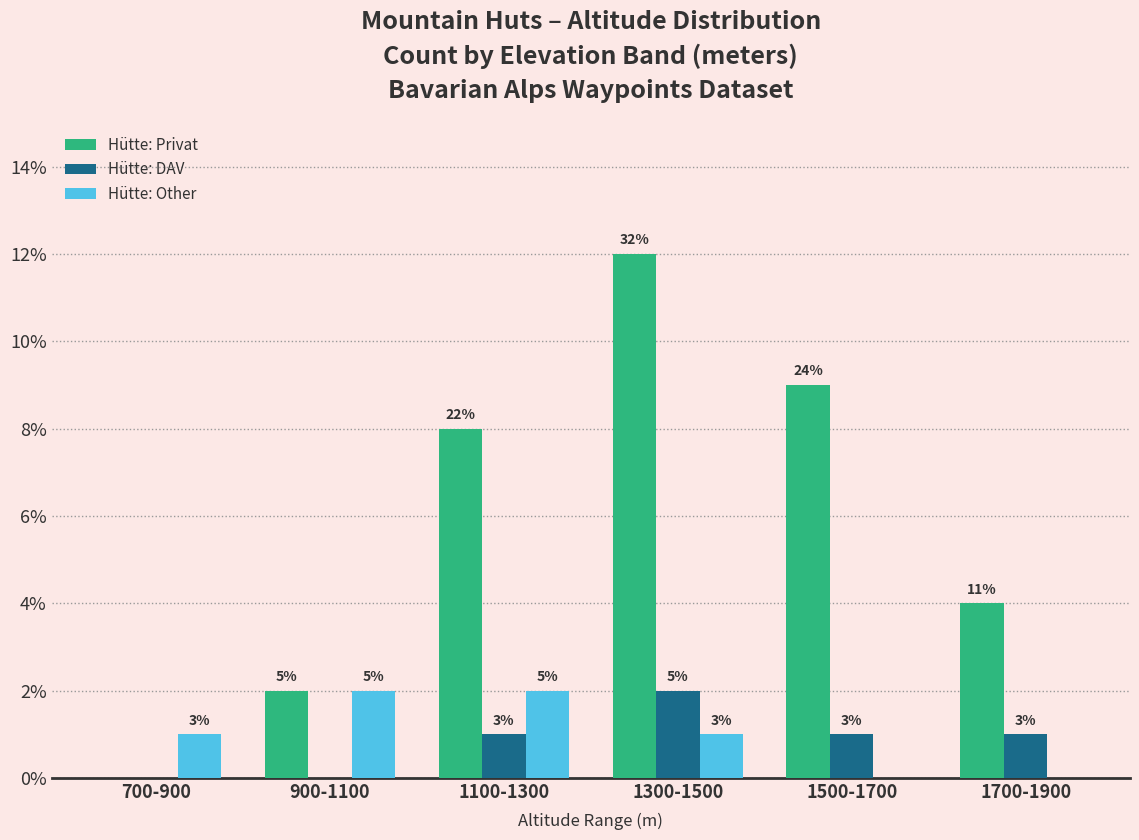

Rank the categories by Hütte: DAV value from lowest to highest.

700-900, 900-1100, 1100-1300, 1500-1700, 1700-1900, 1300-1500